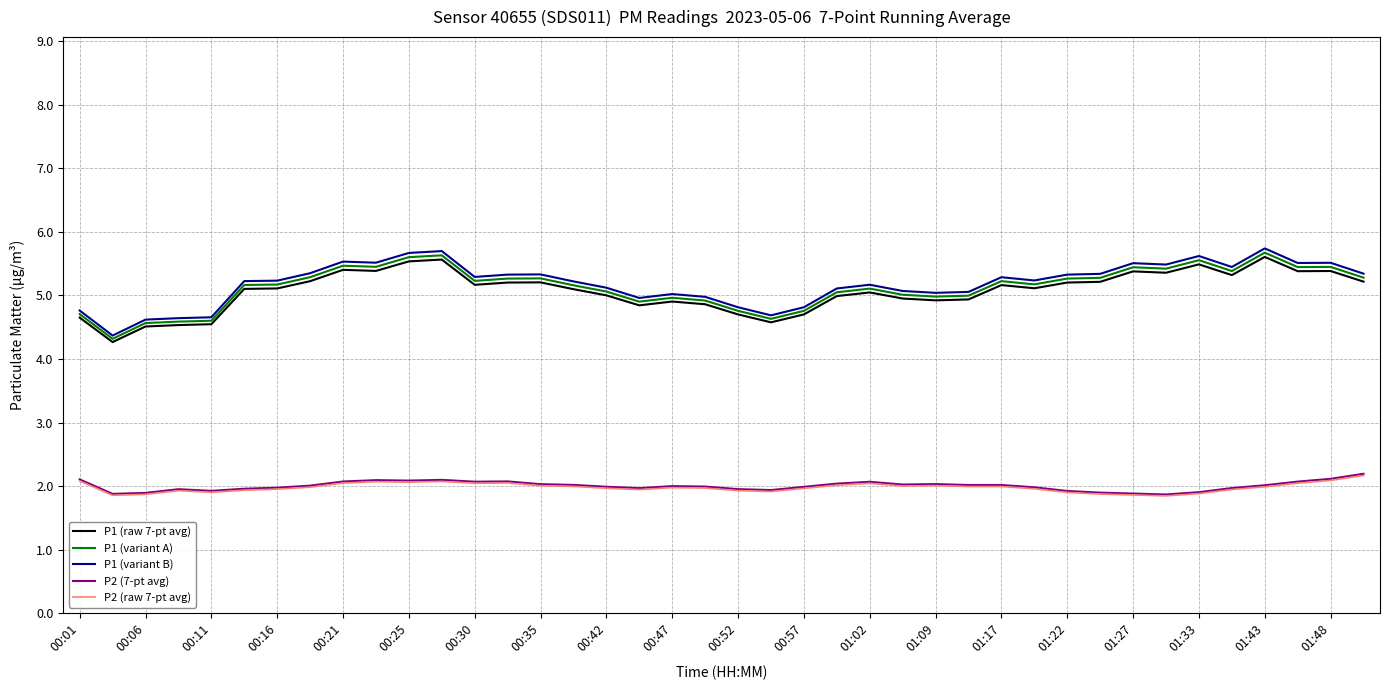

True or false: P1 (variant B) and P1 (variant A) intersect in this chart.

False